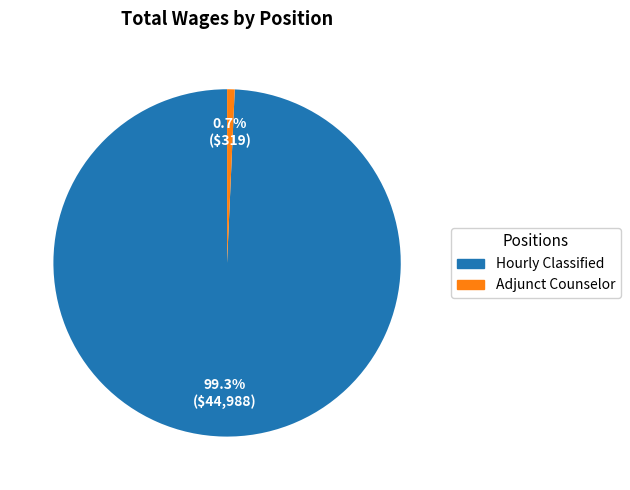

To the nearest percent, what percentage of the pie is Adjunct Counselor?

1%